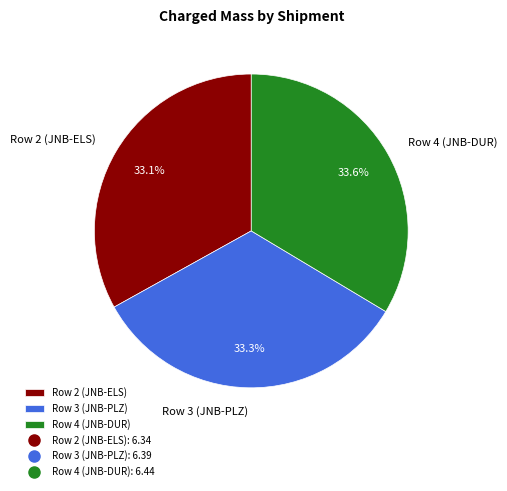

What percentage do Row 3 (JNB-PLZ) and Row 4 (JNB-DUR) together represent?

66.9%